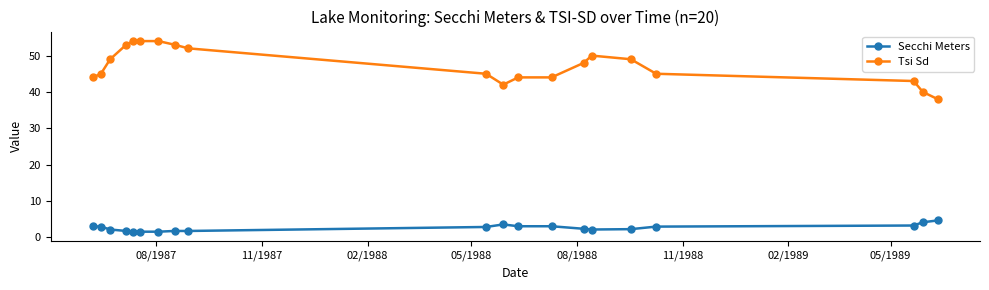

How many values in the Tsi Sd series are below 48?

10